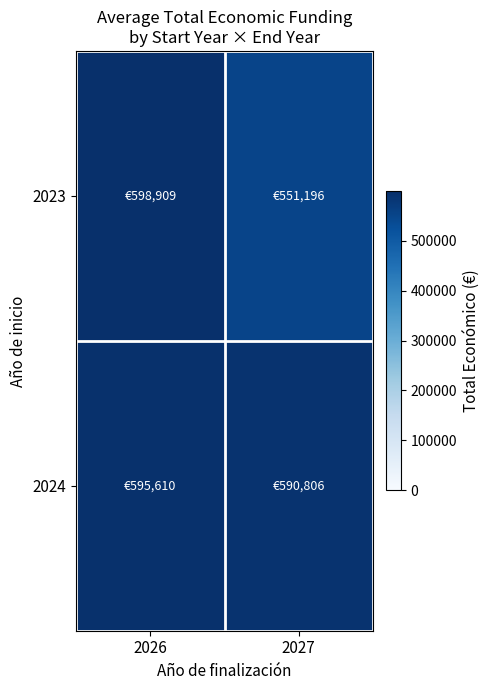

What is the smallest value displayed?

551196.0